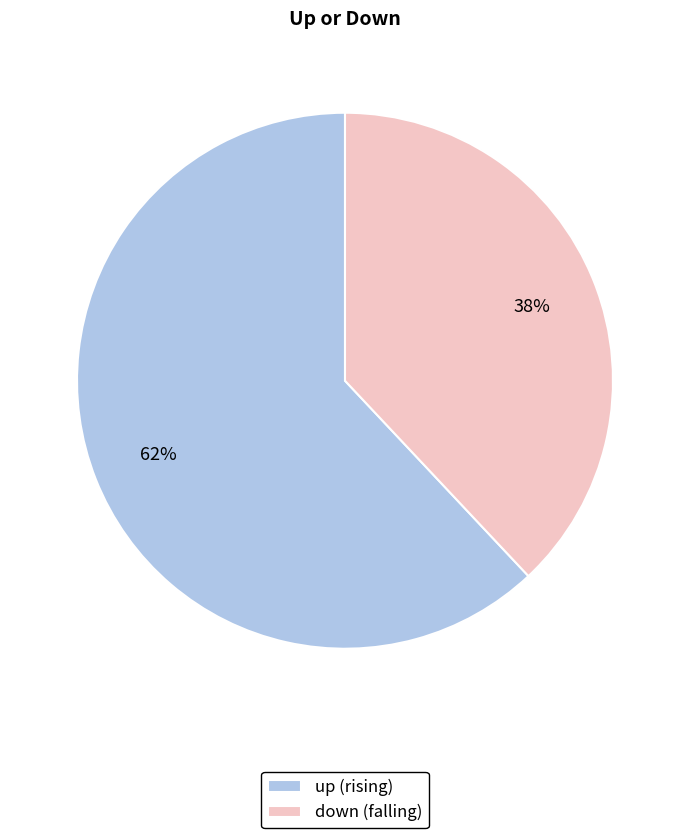

Does any single category account for the majority?

Yes